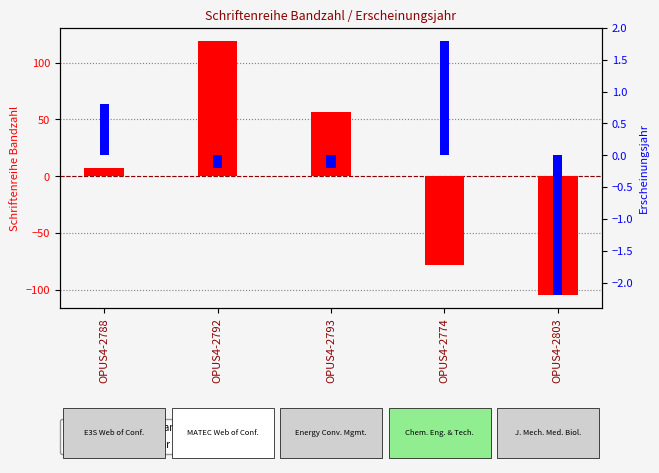

What is the approximate value of Erscheinungsjahr (centered) at OPUS4-2803?

-2.2